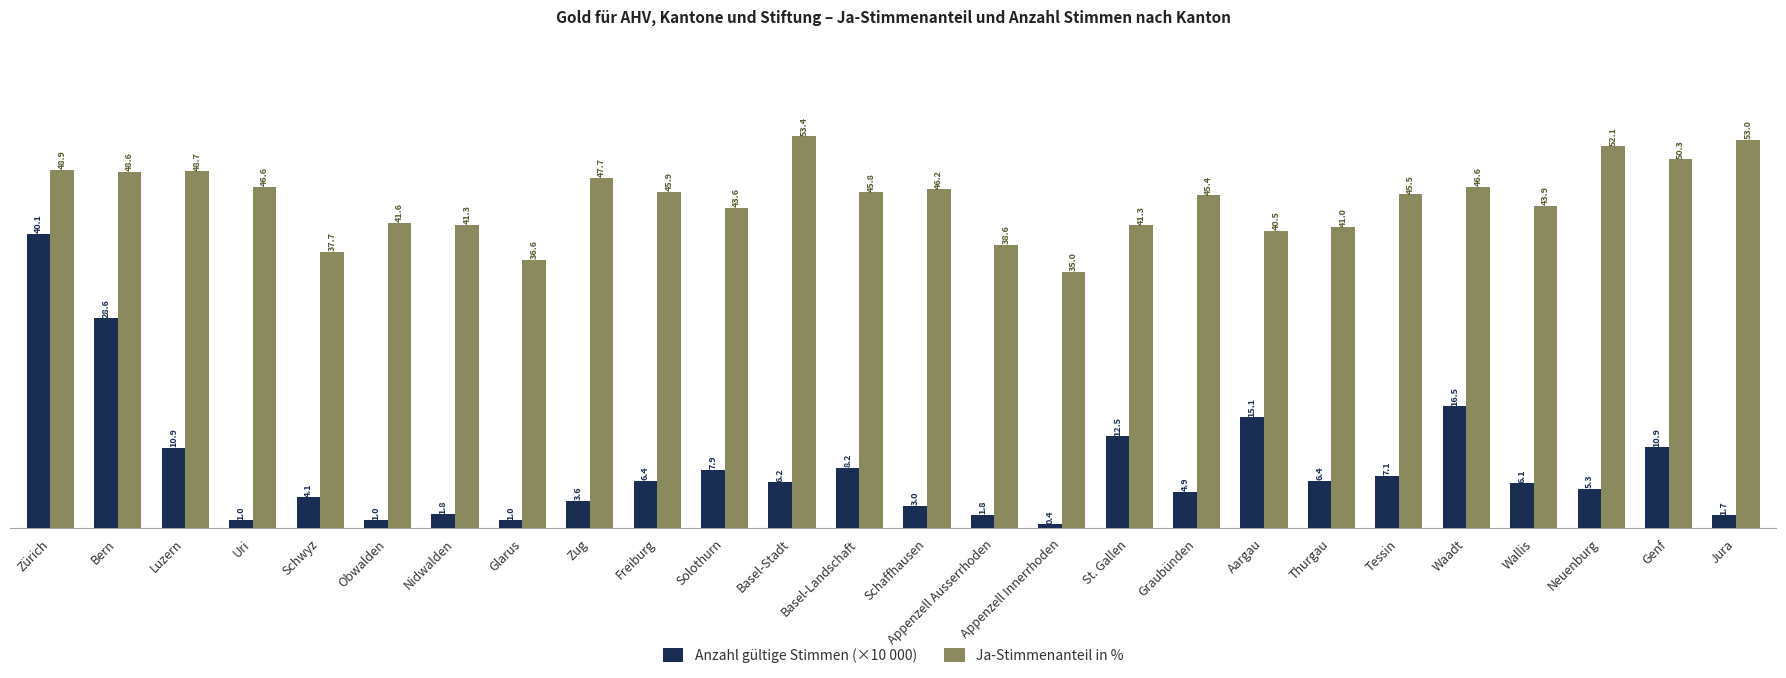

The Anzahl gültige Stimmen (×10 000) series shows 9.4 at Aargau. True or false?

False